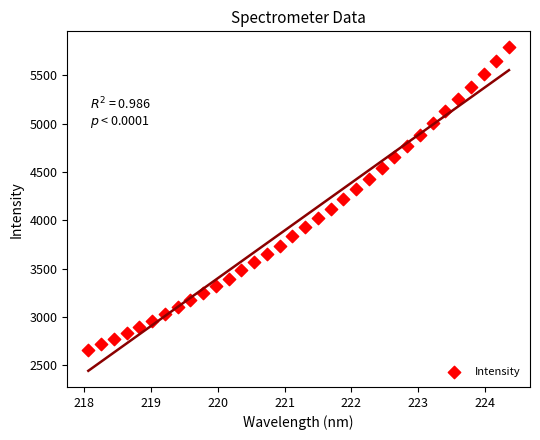

What is the range of Y values (max minus min)?

3126.7